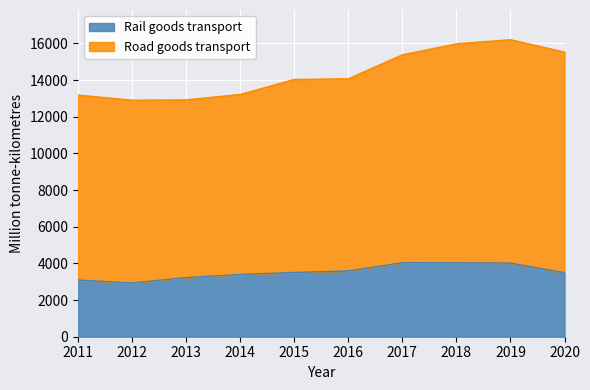

What is the difference between the Rail goods transport values at 2018 and 2020?

539.4